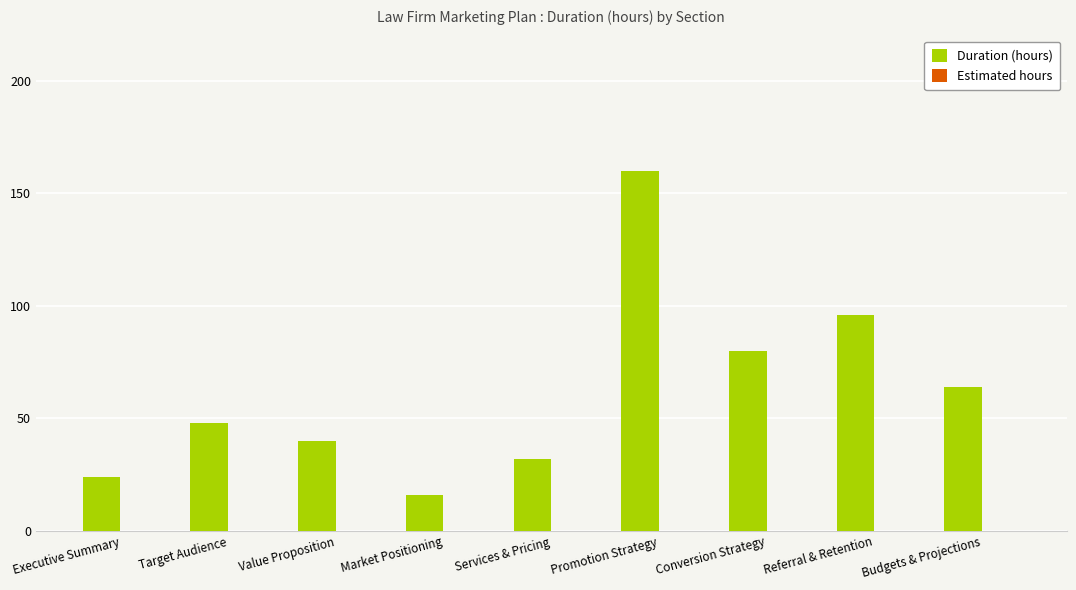

What is the label of the 5th bar from the left?

Services & Pricing